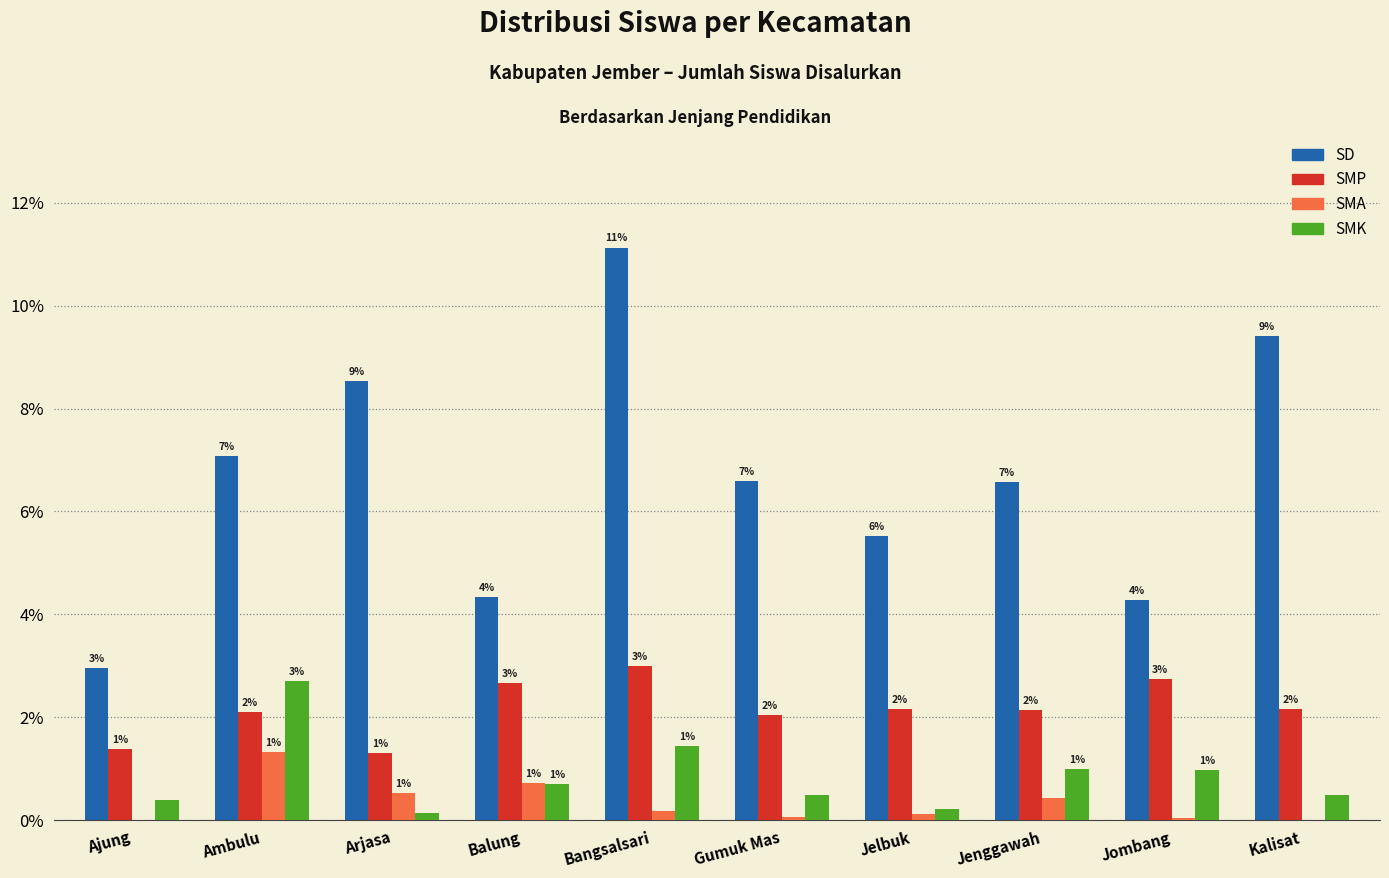

Which series has the largest total across all categories?

SD